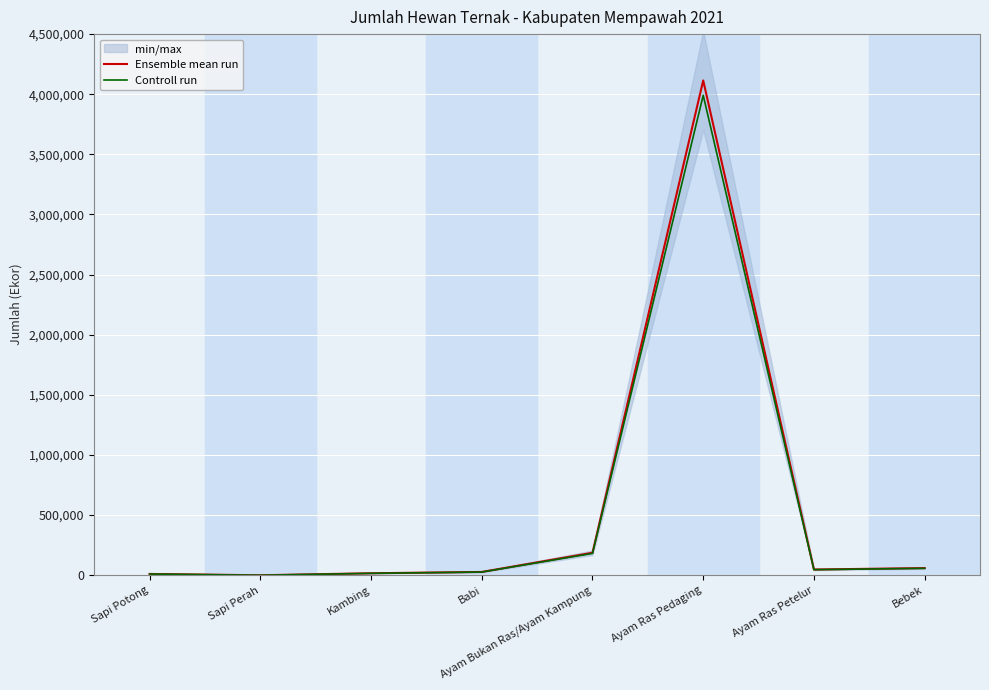

True or false: Controll run and Ensemble mean run intersect in this chart.

False